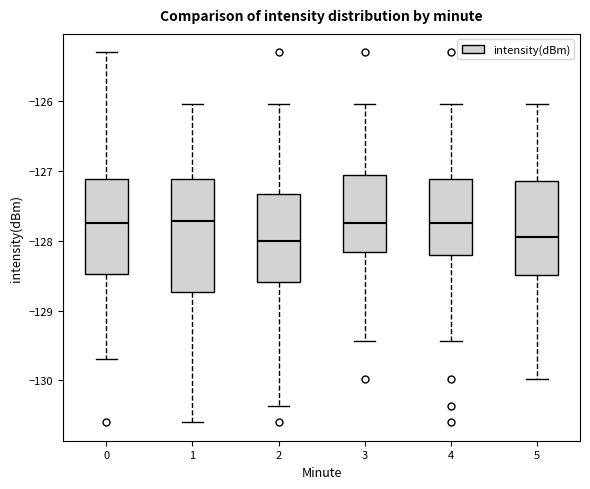

Where does the lower whisker of the box at x = 0 end on the y-axis? The values are not printed on the chart, so give them approximately, as read against the axis.

-129.7